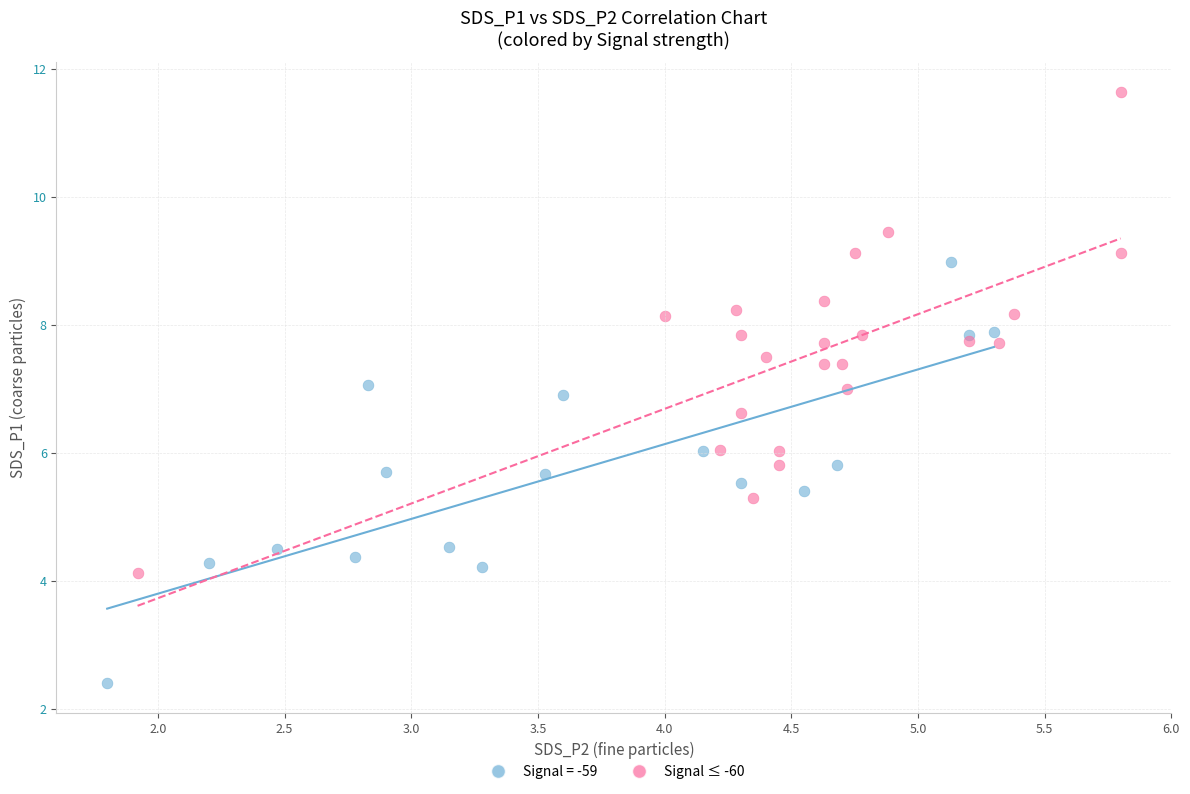

Which series contains the highest Y value?

Signal ≤ -60